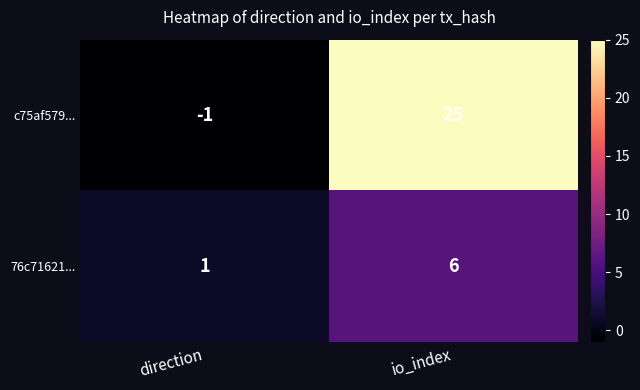

Rank the series at direction from highest to lowest value.

76c71621..., c75af579...